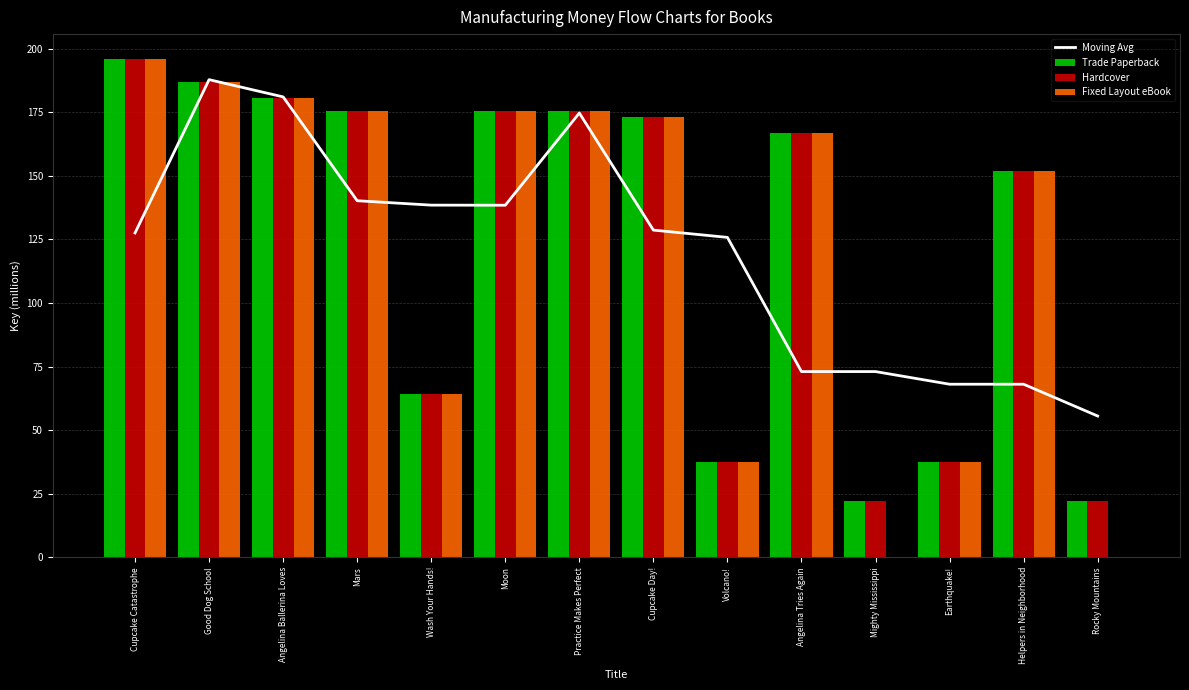

Which series changed the most between Good Dog School and Cupcake Day!?

Moving Avg